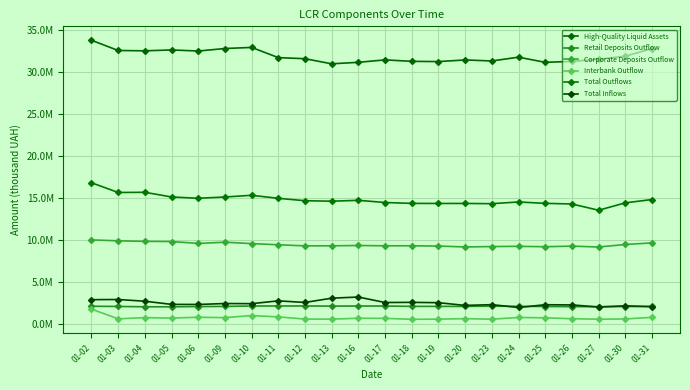

How many data points in Total Outflows are less than 14637829?

11